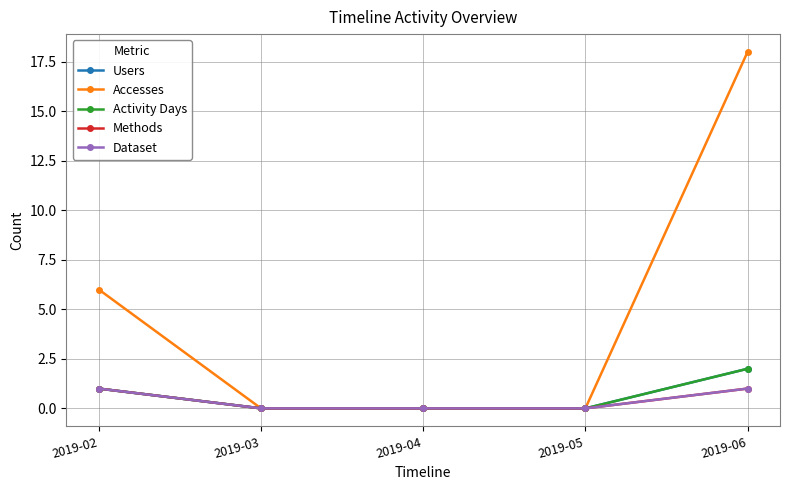

Reading left to right, list all the values displayed in this chart.

Users: 2019-02=1	2019-03=0	2019-04=0	2019-05=0	2019-06=2
Accesses: 2019-02=6	2019-03=0	2019-04=0	2019-05=0	2019-06=18
Activity Days: 2019-02=1	2019-03=0	2019-04=0	2019-05=0	2019-06=2
Methods: 2019-02=1	2019-03=0	2019-04=0	2019-05=0	2019-06=1
Dataset: 2019-02=1	2019-03=0	2019-04=0	2019-05=0	2019-06=1